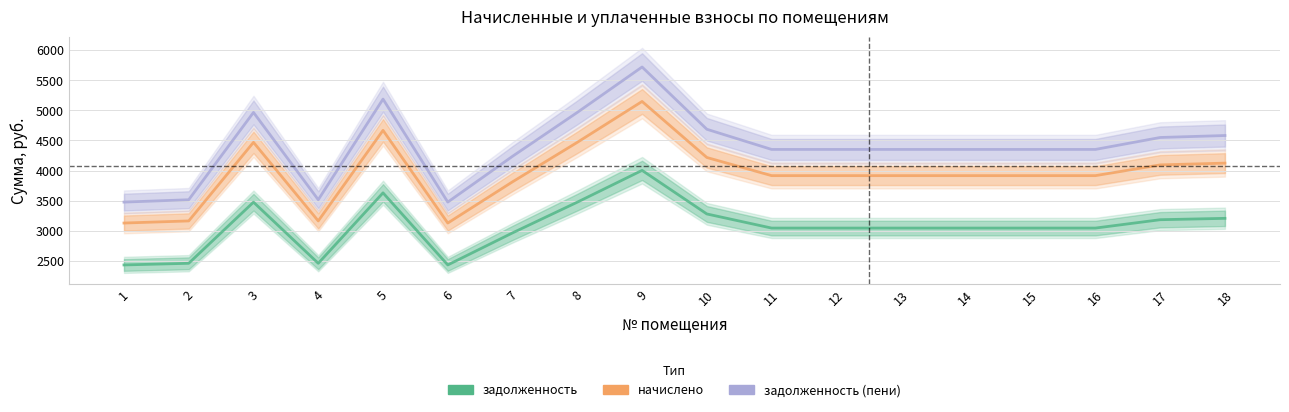

True or false: начислено and задолженность (пени) cross at least once.

False